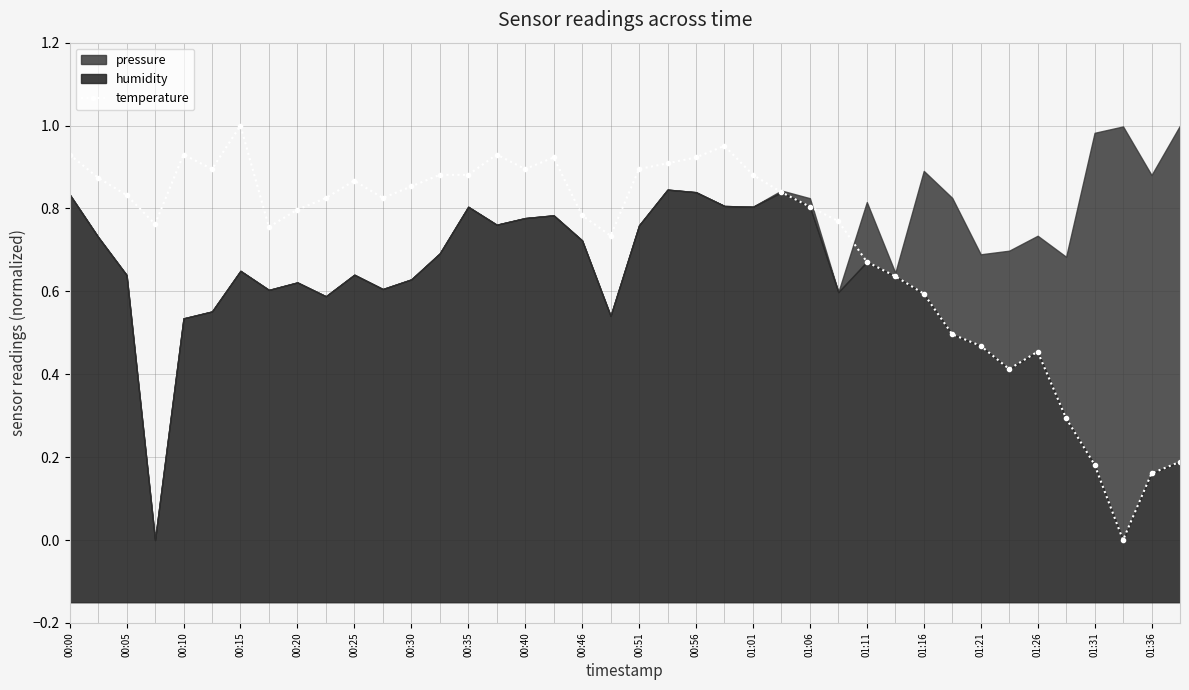

What is the greatest value displayed?

1.0